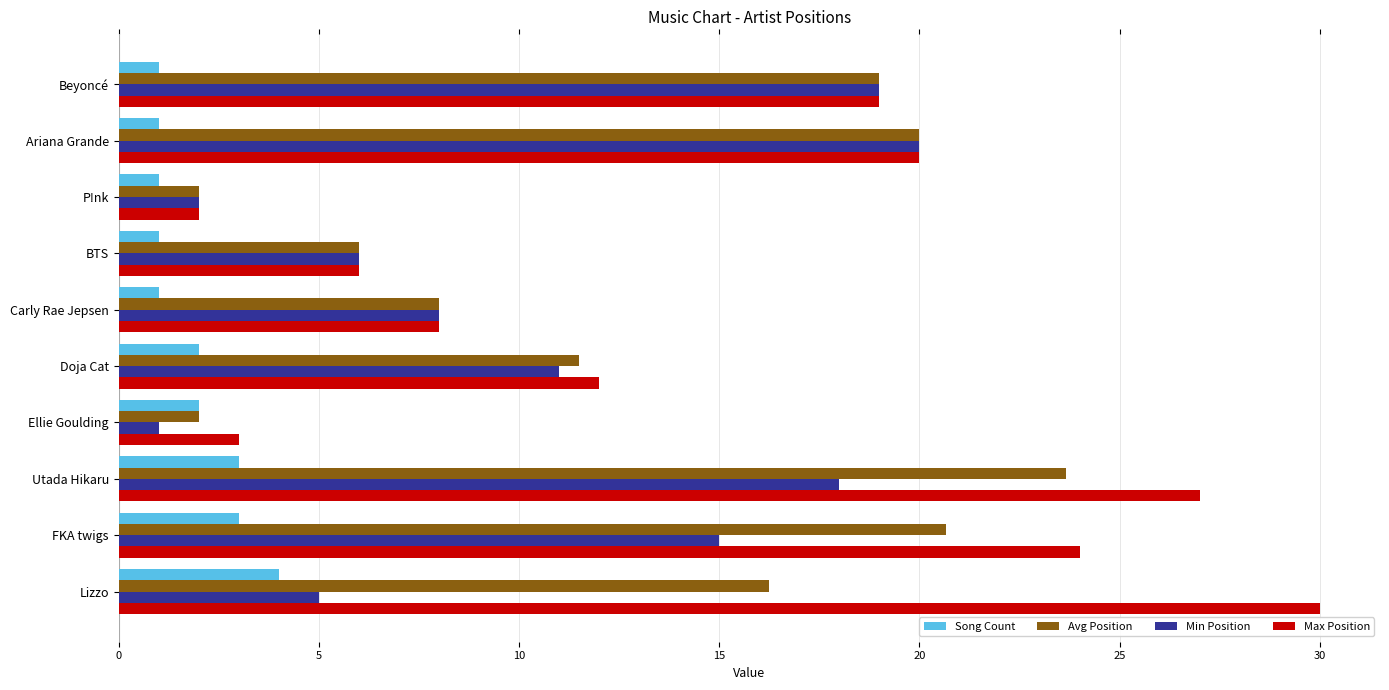

Read the Song Count value at Lizzo.

4.0